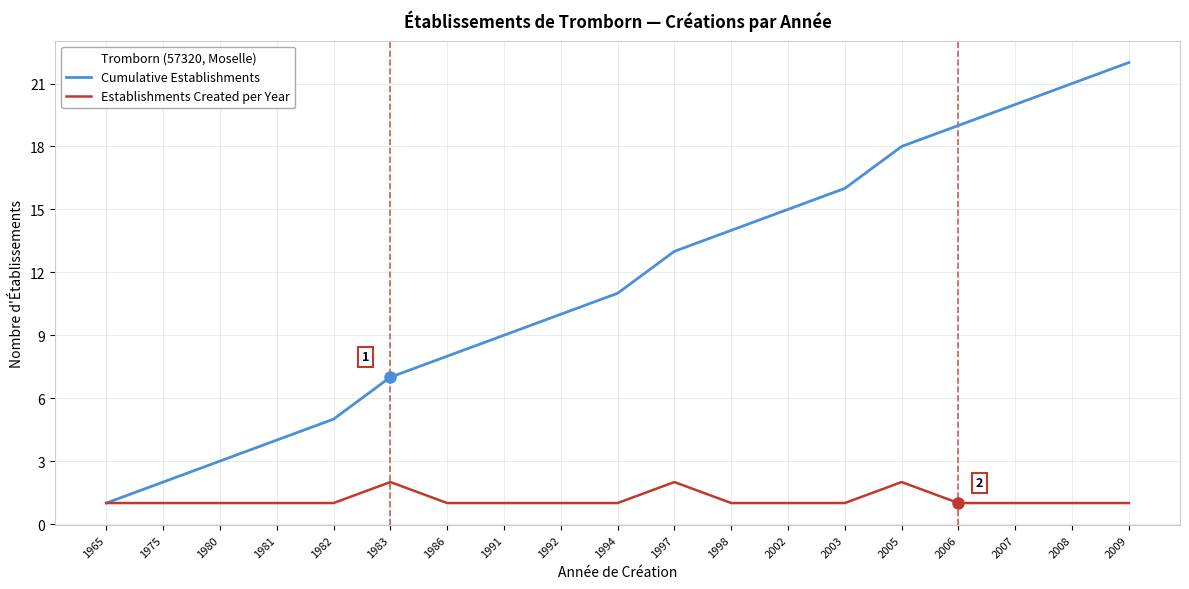

Reading right to left, list all the values displayed in this chart.

Cumulative Establishments: 2009=22	2008=21	2007=20	2006=19	2005=18	2003=16	2002=15	1998=14	1997=13	1994=11	1992=10	1991=9	1986=8	1983=7	1982=5	1981=4	1980=3	1975=2	1965=1
Establishments Created per Year: 2009=1	2008=1	2007=1	2006=1	2005=2	2003=1	2002=1	1998=1	1997=2	1994=1	1992=1	1991=1	1986=1	1983=2	1982=1	1981=1	1980=1	1975=1	1965=1